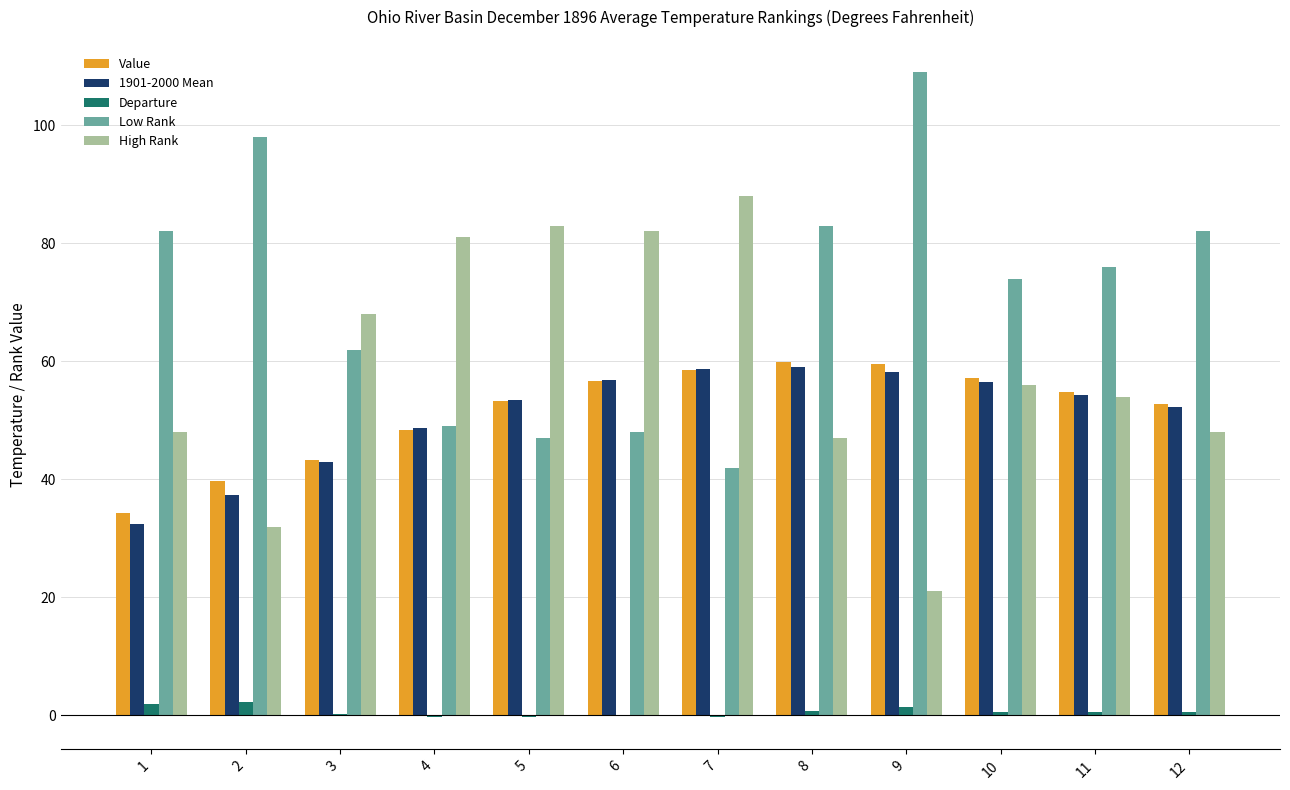

Is it true that Low Rank equals 82.9 at 4?

False